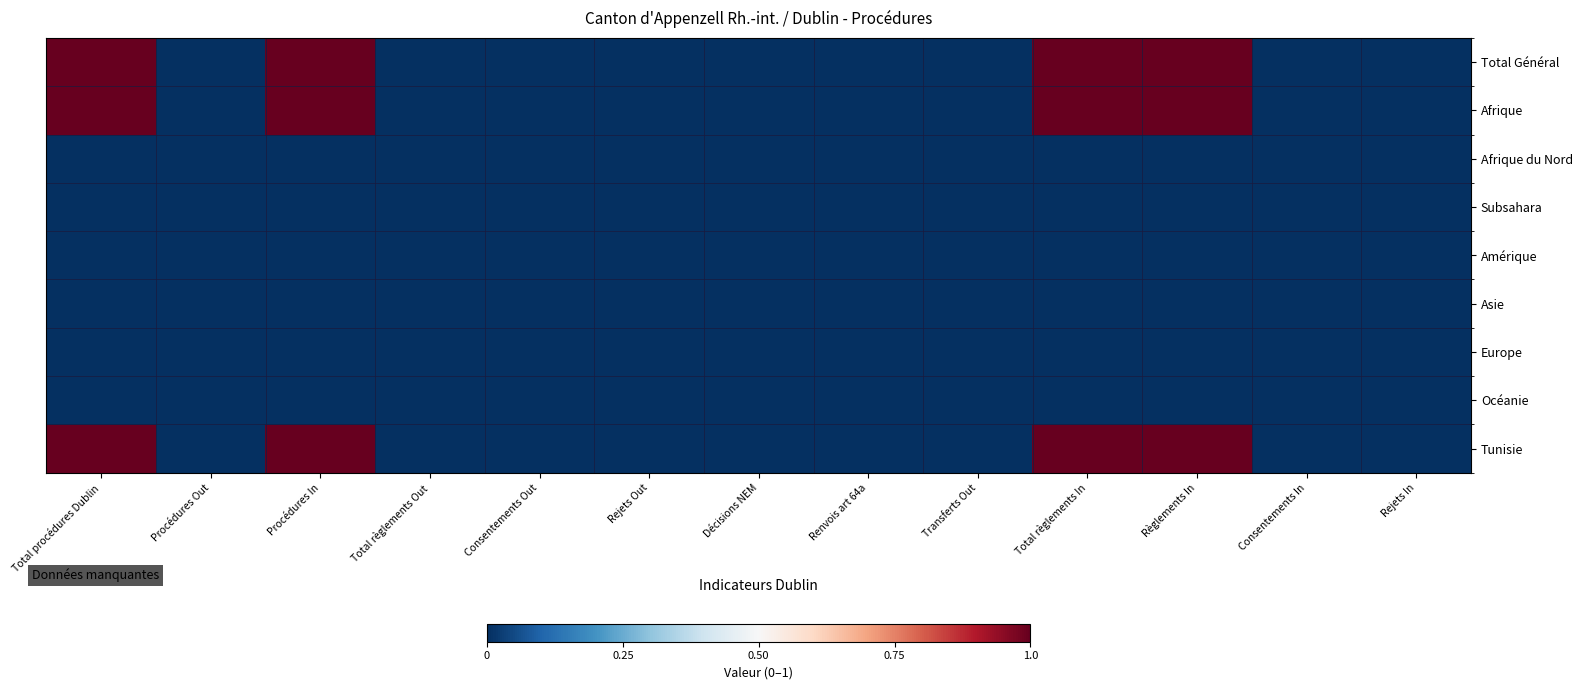

Reading left to right, transcribe all the data shown in this chart.

Total Général: Total procédures Dublin=1	Procédures Out=0	Procédures In=1	Total règlements Out=0	Consentements Out=0	Rejets Out=0	Décisions NEM=0	Renvois art 64a=0	Transferts Out=0	Total règlements In=1	Règlements In=1	Consentements In=0	Rejets In=0
Afrique: Total procédures Dublin=1	Procédures Out=0	Procédures In=1	Total règlements Out=0	Consentements Out=0	Rejets Out=0	Décisions NEM=0	Renvois art 64a=0	Transferts Out=0	Total règlements In=1	Règlements In=1	Consentements In=0	Rejets In=0
Afrique du Nord: Total procédures Dublin=0	Procédures Out=0	Procédures In=0	Total règlements Out=0	Consentements Out=0	Rejets Out=0	Décisions NEM=0	Renvois art 64a=0	Transferts Out=0	Total règlements In=0	Règlements In=0	Consentements In=0	Rejets In=0
Subsahara: Total procédures Dublin=0	Procédures Out=0	Procédures In=0	Total règlements Out=0	Consentements Out=0	Rejets Out=0	Décisions NEM=0	Renvois art 64a=0	Transferts Out=0	Total règlements In=0	Règlements In=0	Consentements In=0	Rejets In=0
Amérique: Total procédures Dublin=0	Procédures Out=0	Procédures In=0	Total règlements Out=0	Consentements Out=0	Rejets Out=0	Décisions NEM=0	Renvois art 64a=0	Transferts Out=0	Total règlements In=0	Règlements In=0	Consentements In=0	Rejets In=0
Asie: Total procédures Dublin=0	Procédures Out=0	Procédures In=0	Total règlements Out=0	Consentements Out=0	Rejets Out=0	Décisions NEM=0	Renvois art 64a=0	Transferts Out=0	Total règlements In=0	Règlements In=0	Consentements In=0	Rejets In=0
Europe: Total procédures Dublin=0	Procédures Out=0	Procédures In=0	Total règlements Out=0	Consentements Out=0	Rejets Out=0	Décisions NEM=0	Renvois art 64a=0	Transferts Out=0	Total règlements In=0	Règlements In=0	Consentements In=0	Rejets In=0
Océanie: Total procédures Dublin=0	Procédures Out=0	Procédures In=0	Total règlements Out=0	Consentements Out=0	Rejets Out=0	Décisions NEM=0	Renvois art 64a=0	Transferts Out=0	Total règlements In=0	Règlements In=0	Consentements In=0	Rejets In=0
Tunisie: Total procédures Dublin=1	Procédures Out=0	Procédures In=1	Total règlements Out=0	Consentements Out=0	Rejets Out=0	Décisions NEM=0	Renvois art 64a=0	Transferts Out=0	Total règlements In=1	Règlements In=1	Consentements In=0	Rejets In=0